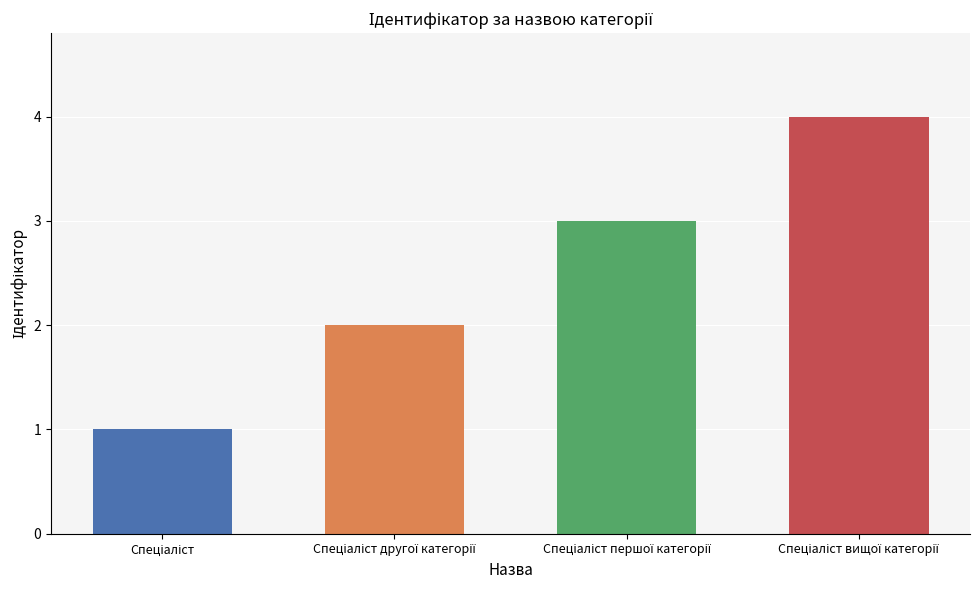

How many data points does each series have?

4